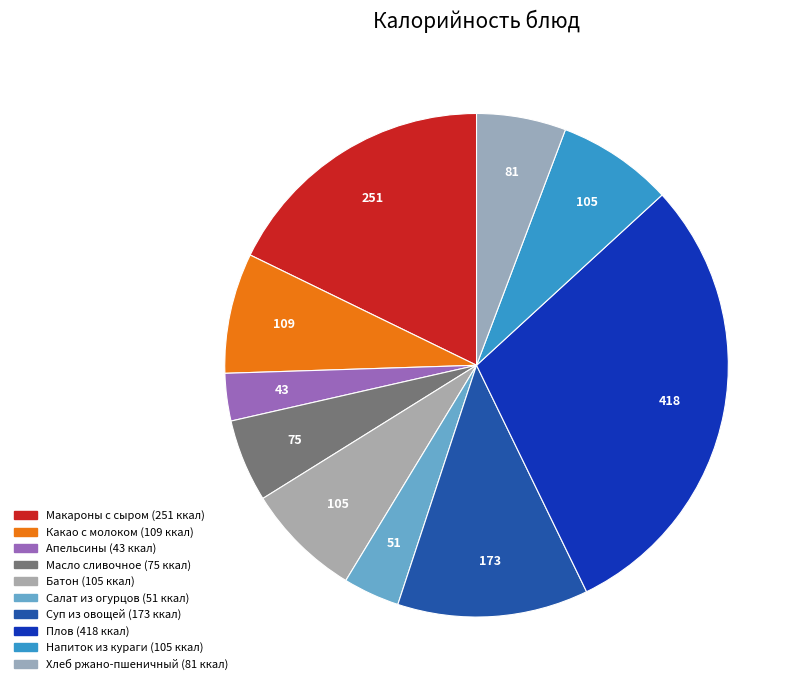

Count the number of slices in the pie.

10